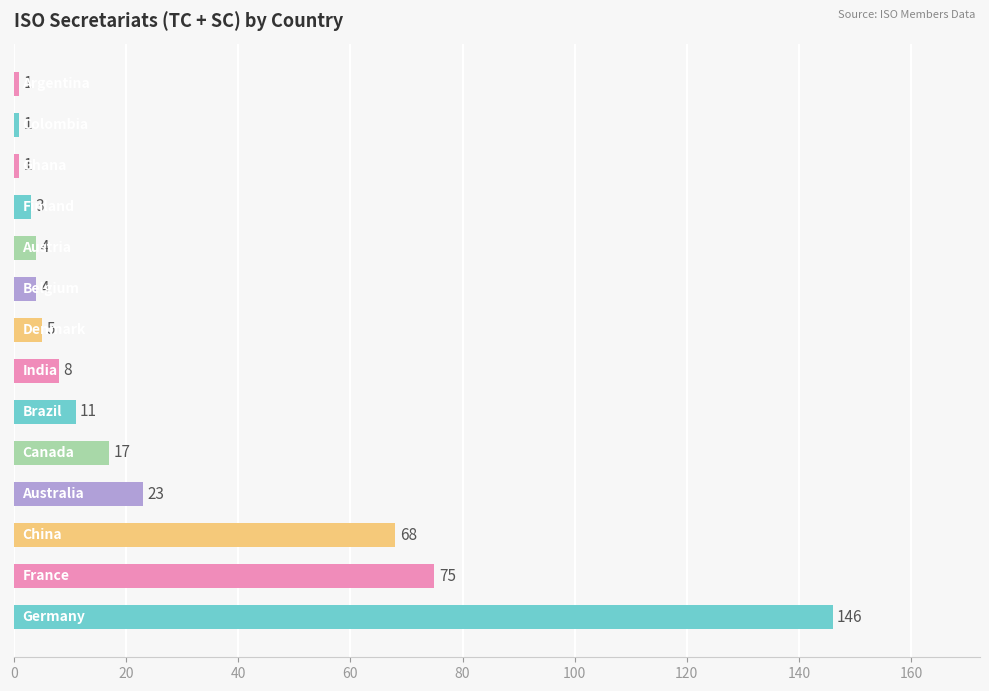

Reading top to bottom, list all the values displayed in this chart.

1	1	1	3	4	4	5	8	11	17	23	68	75	146